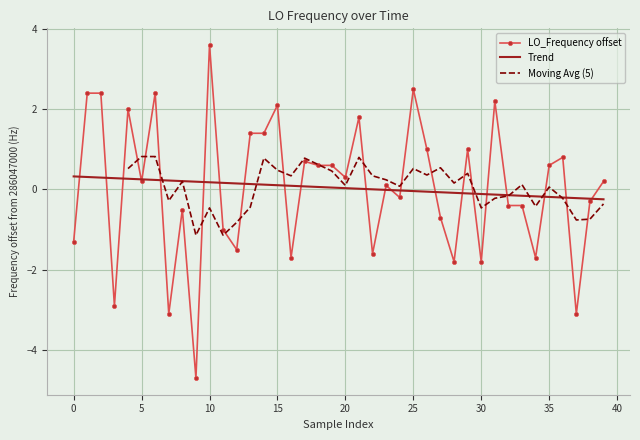

What is the maximum value for LO_Frequency offset?

3.6